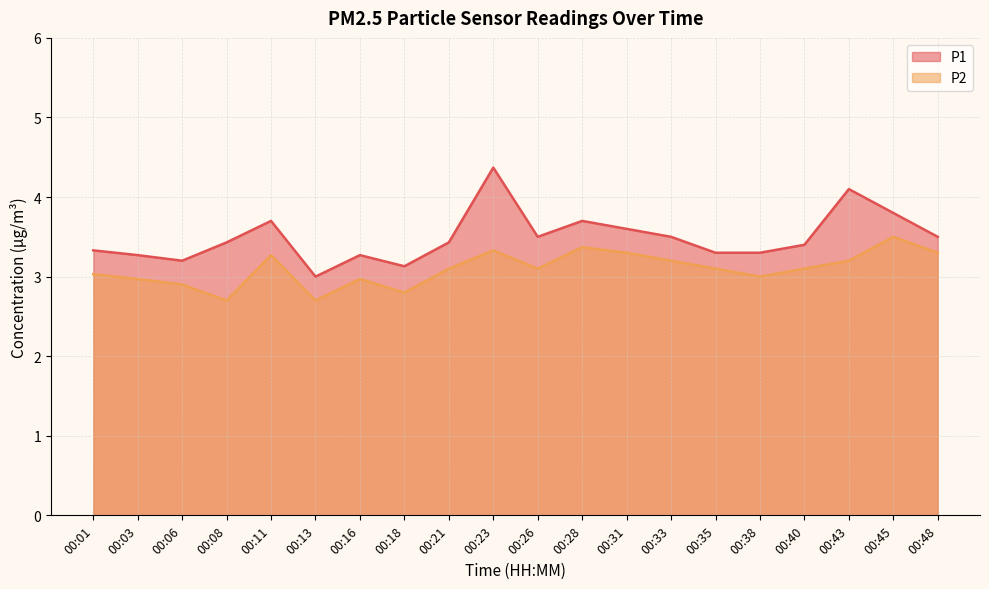

How many distinct data groups are displayed?

2